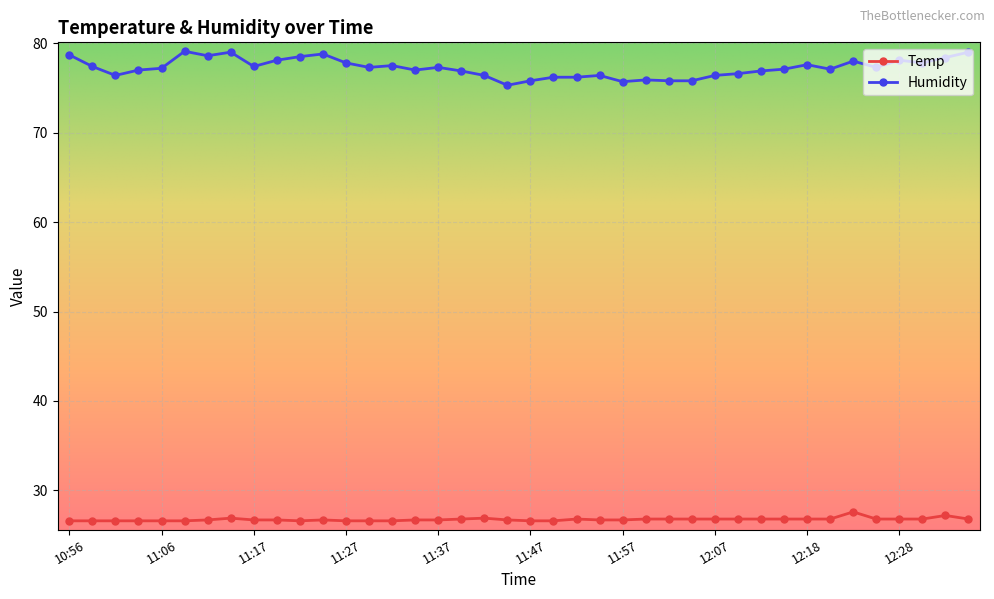

What is the highest value of the Temp series?

27.6